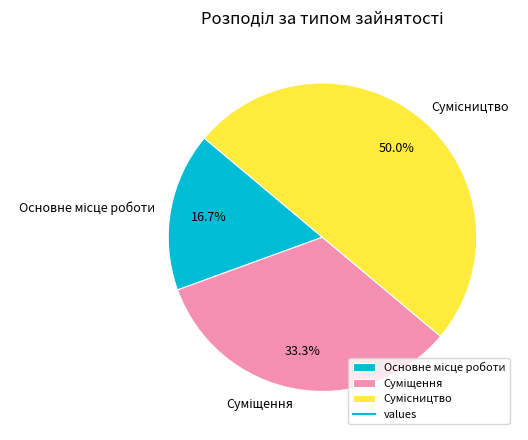

To the nearest percent, what is the difference between the Основне місце роботи and Сумісництво slice percentages?

33%